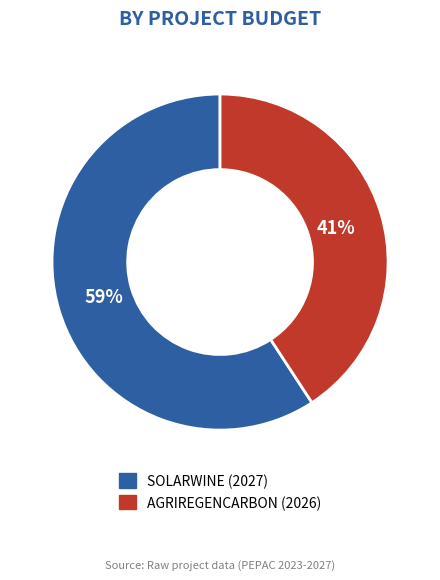

Is SOLARWINE (2027) the majority of the pie?

Yes